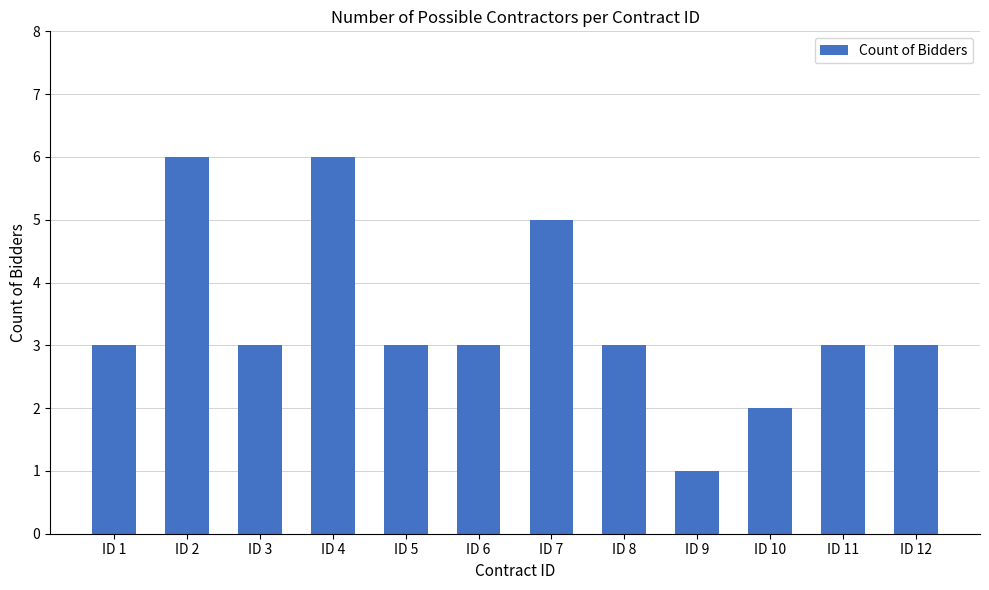

What is the greatest value displayed?

6